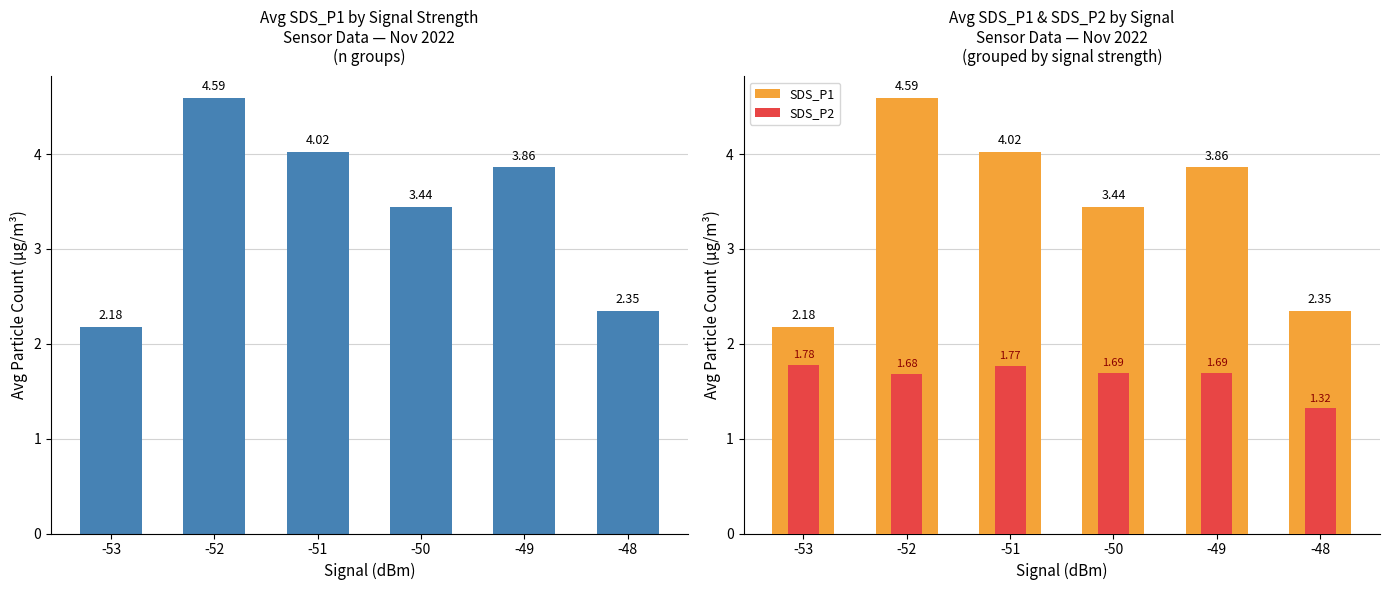

Reading left to right, what are all the values shown in this chart?

SDS_P1: 2.2	4.6	4.0	3.4	3.9	2.4
SDS_P2: 1.8	1.7	1.8	1.7	1.7	1.3